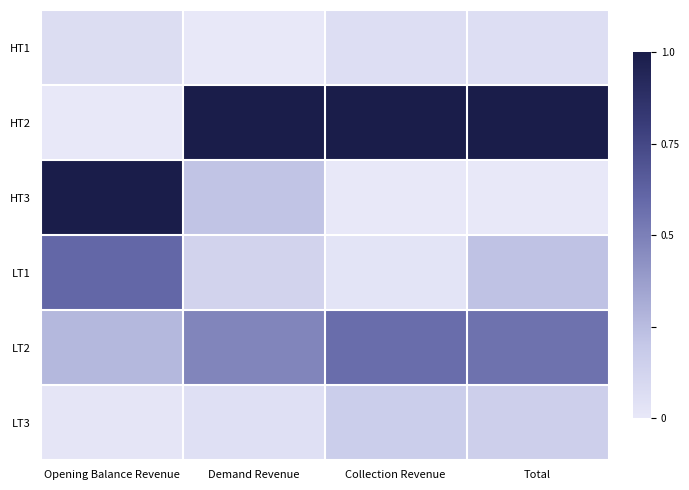

Reading left to right, transcribe all the data shown in this chart.

HT1: Opening Balance Revenue=0.1	Demand Revenue=0.0	Collection Revenue=0.1	Total=0.1
HT2: Opening Balance Revenue=0.0	Demand Revenue=1.0	Collection Revenue=1.0	Total=1.0
HT3: Opening Balance Revenue=1.0	Demand Revenue=0.2	Collection Revenue=0.0	Total=0.0
LT1: Opening Balance Revenue=0.6	Demand Revenue=0.1	Collection Revenue=0.0	Total=0.2
LT2: Opening Balance Revenue=0.3	Demand Revenue=0.5	Collection Revenue=0.6	Total=0.6
LT3: Opening Balance Revenue=0.0	Demand Revenue=0.0	Collection Revenue=0.2	Total=0.2